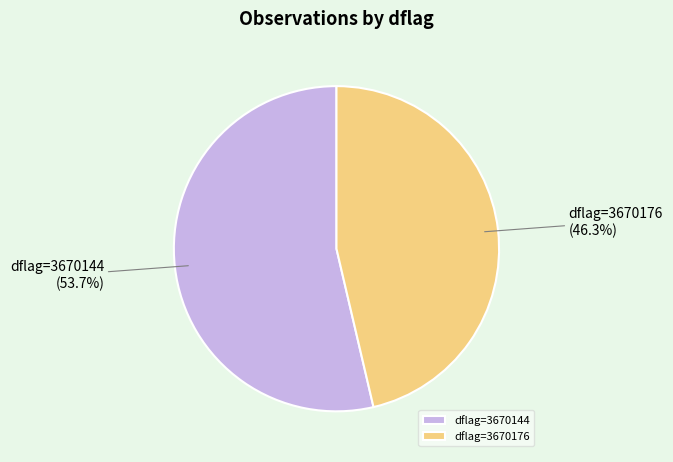

How many segments does this pie chart have?

2